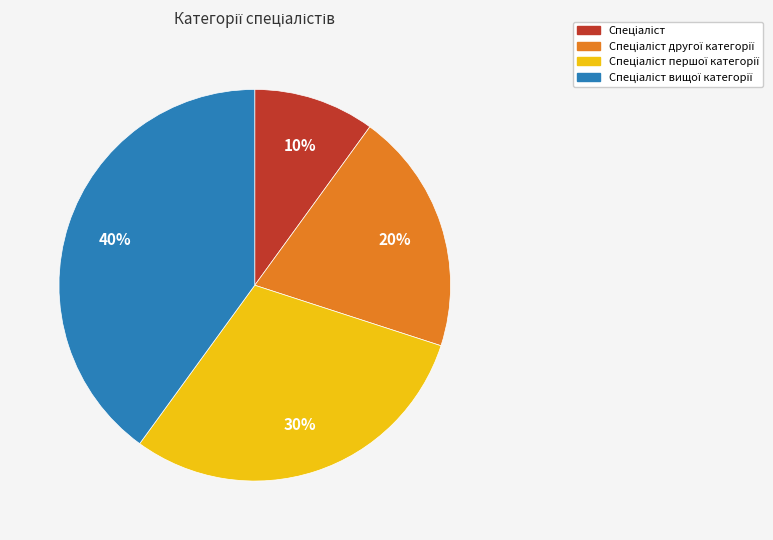

To the nearest percent, what is the difference between the largest and smallest slice percentages?

30%